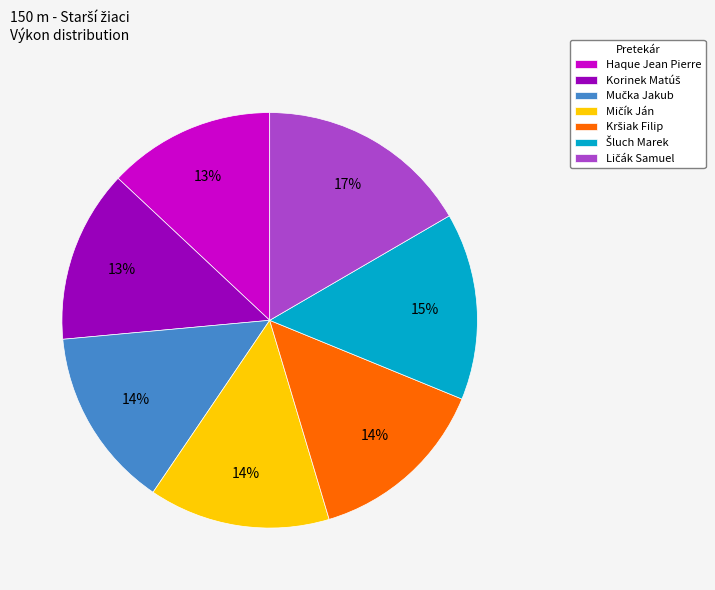

To the nearest percent, what percentage of the pie is Haque Jean Pierre?

13%